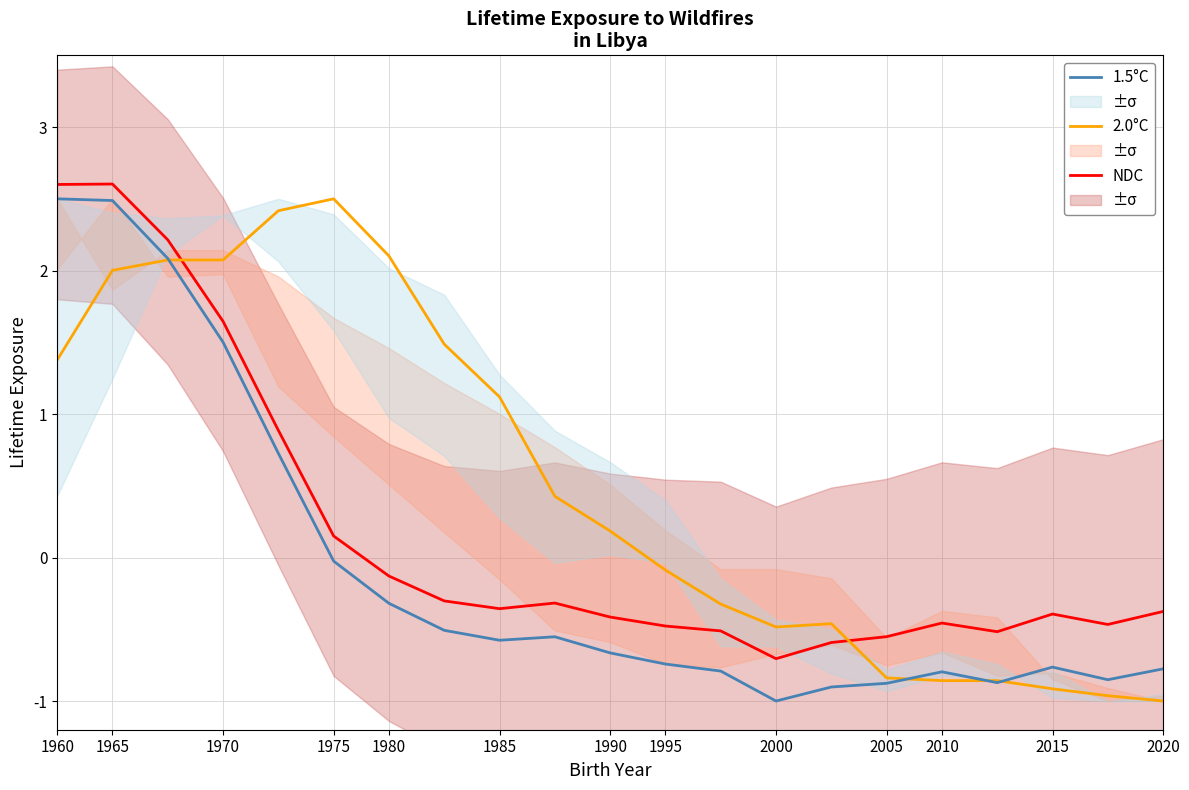

How many interior local valleys does the 2.0°C series have?

1